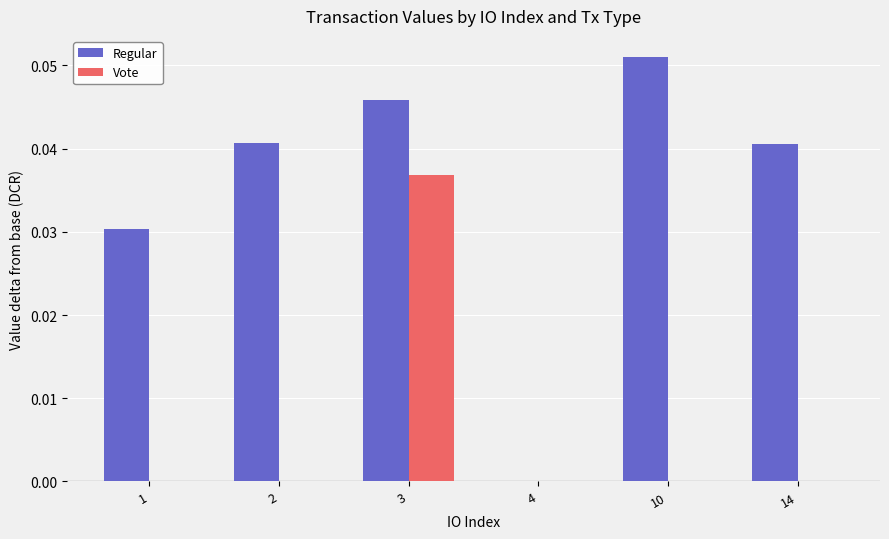

Which series has the largest total across all categories?

Regular